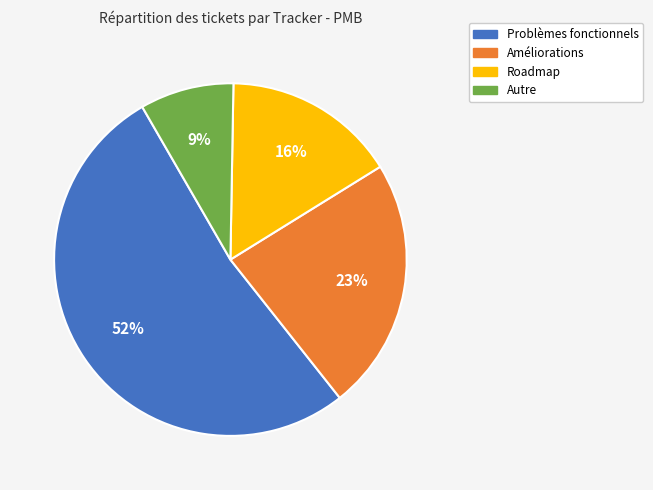

What is the smallest slice in the pie chart?

Autre